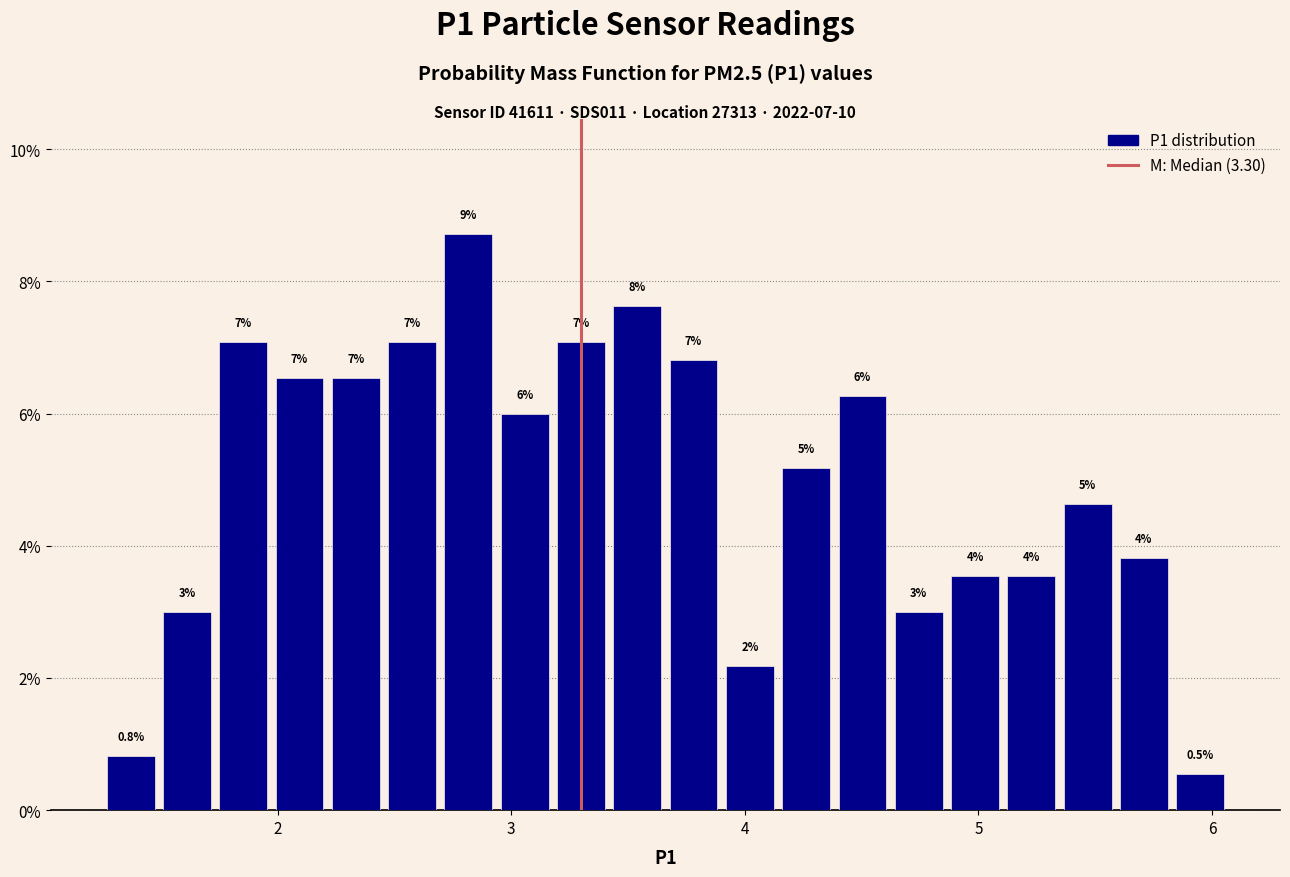

Around what value on the x-axis is the tallest bar? Give the approximate position of its centre, as read against the axis.

2.8